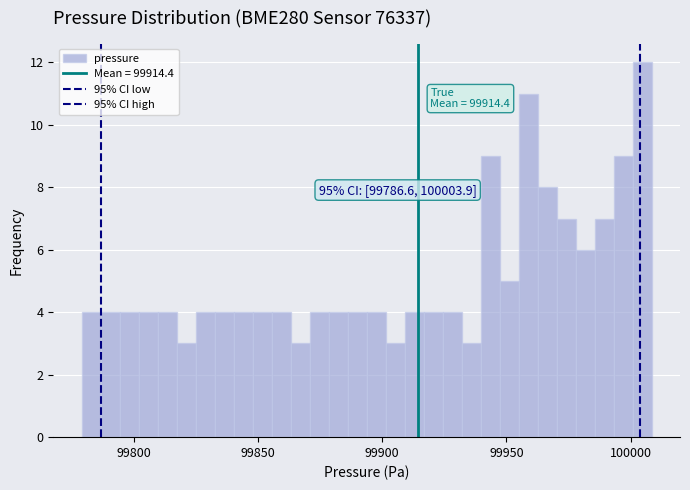

Around what value on the x-axis is the tallest bar? Give the approximate position of its centre, as read against the axis.

100005